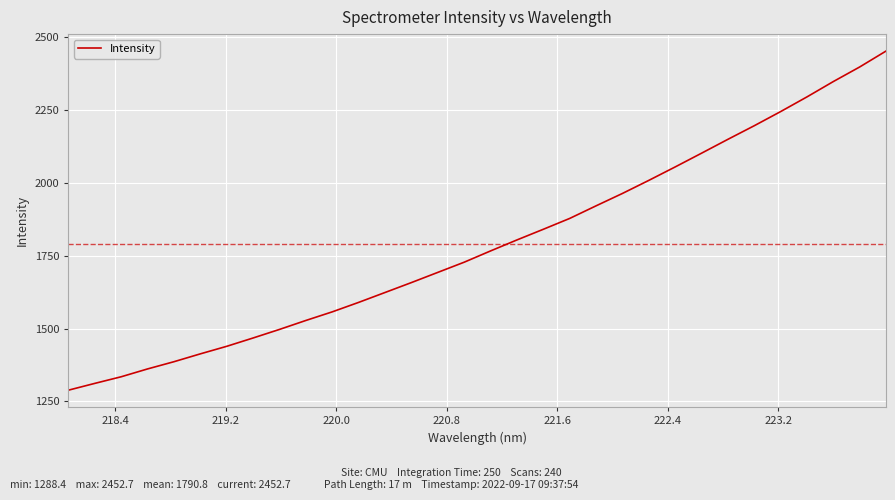

What is the difference between the maximum and minimum values?

1164.3